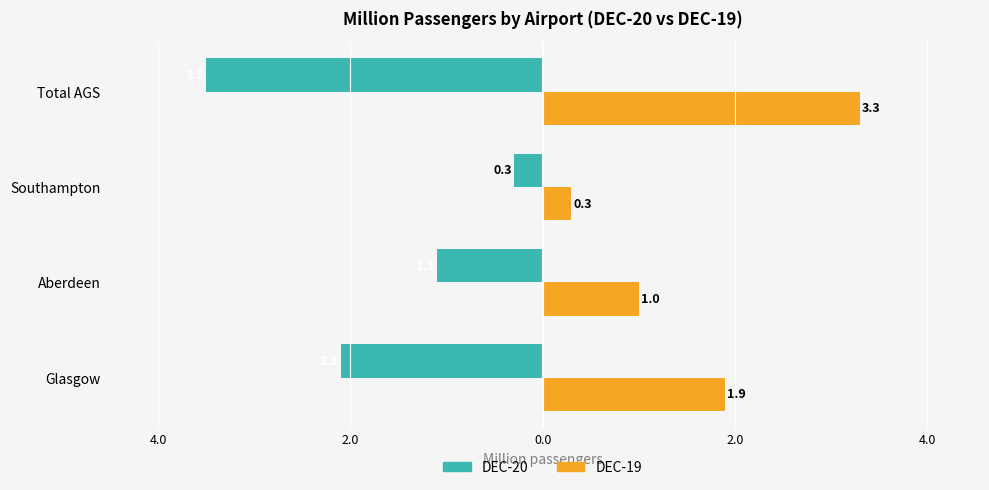

What are all the series names shown in the legend?

DEC-20, DEC-19